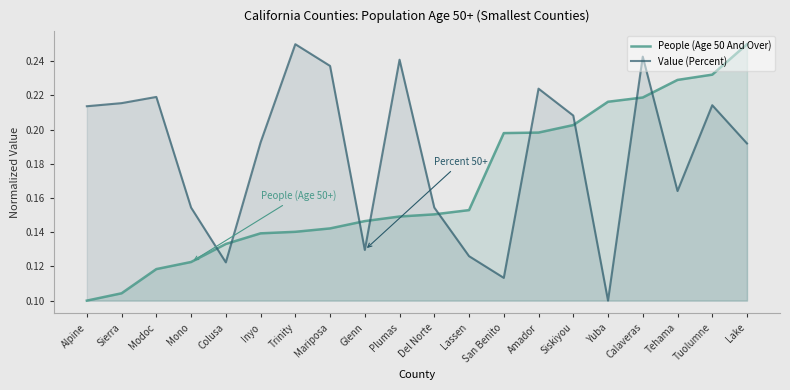

What is the sum of all Value (Percent) values?

3.7